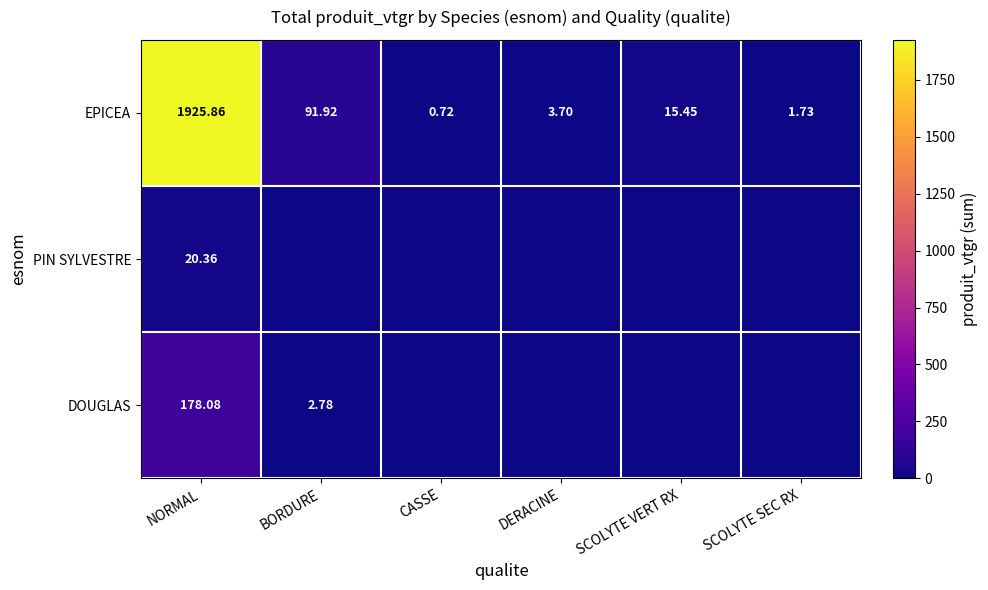

At BORDURE, list the series in order from smallest to largest.

PIN SYLVESTRE, DOUGLAS, EPICEA